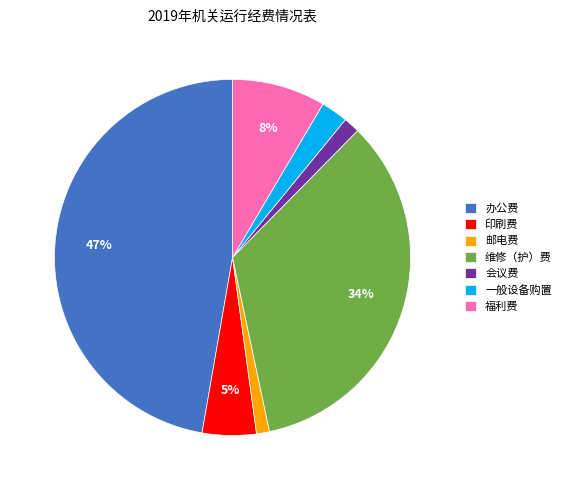

Which category has the biggest portion of the pie?

办公费